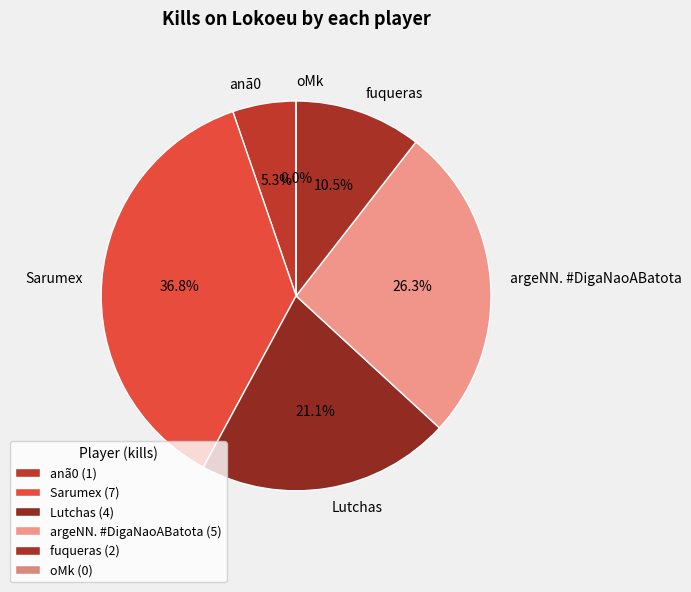

What is the largest slice in the pie chart?

Sarumex